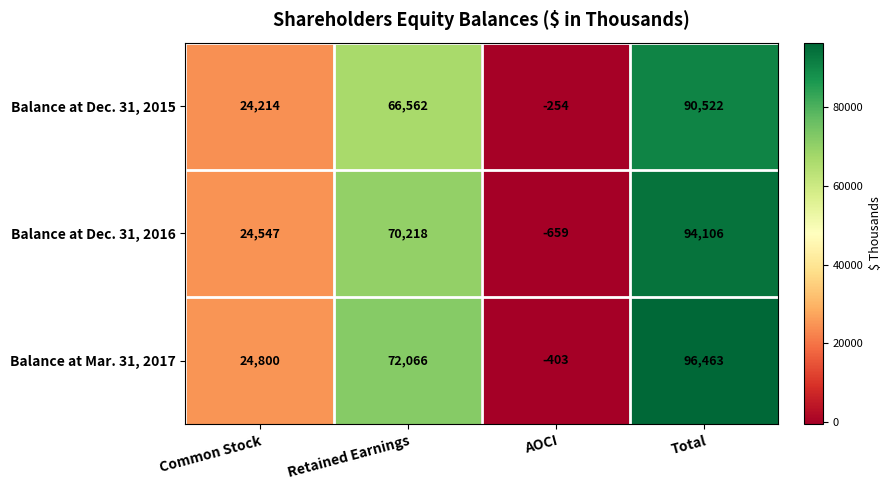

True or false: Balance at Dec. 31, 2015 has a value of 35691 at Common Stock.

False